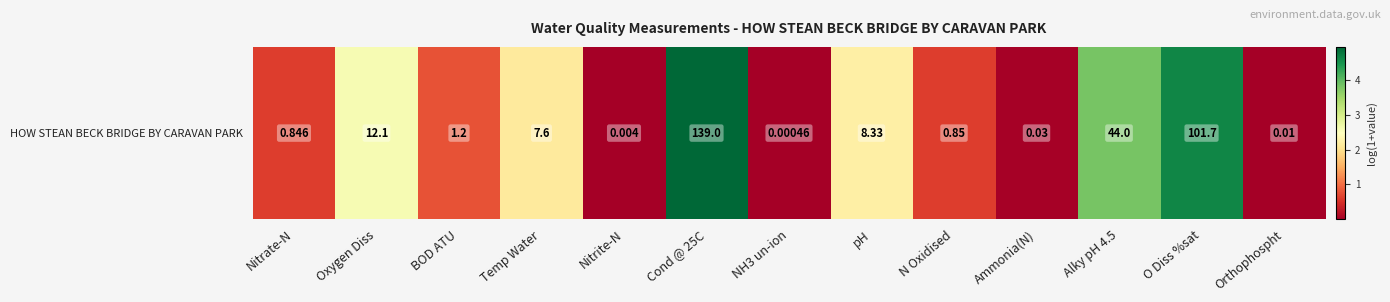

The value at BOD ATU is 1.4. True or false?

False